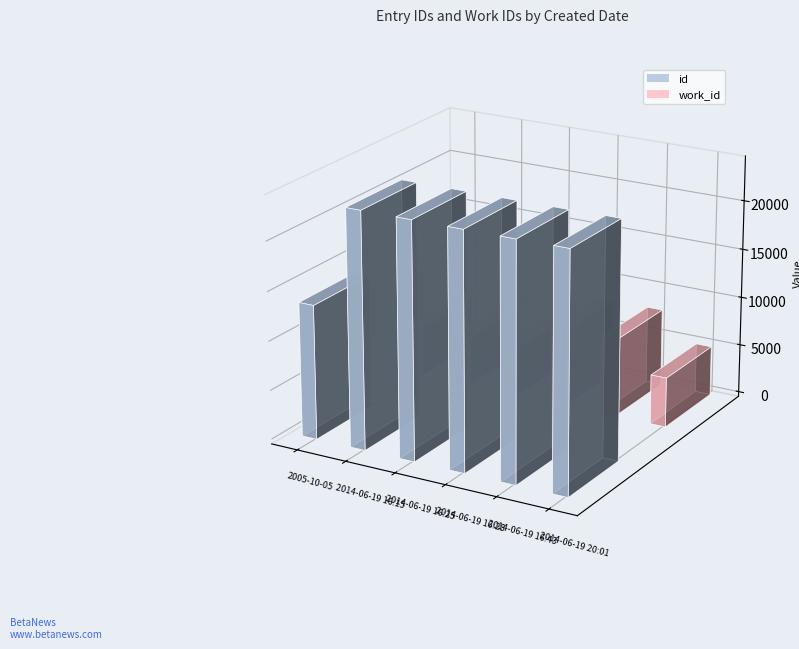

What is the difference between the maximum and minimum values in the id series?

10412